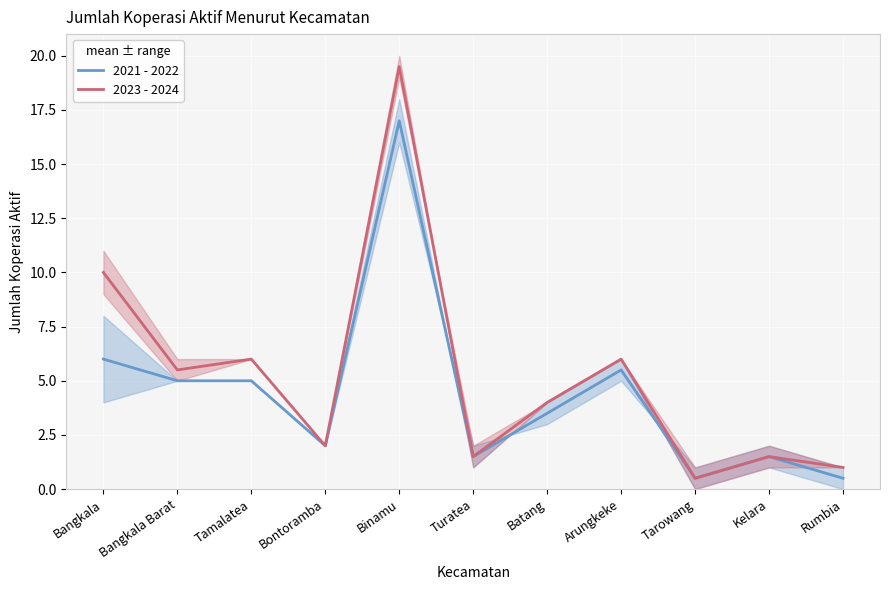

In 2023 - 2024, how many points are lower than both neighbors (excluding endpoints)?

4